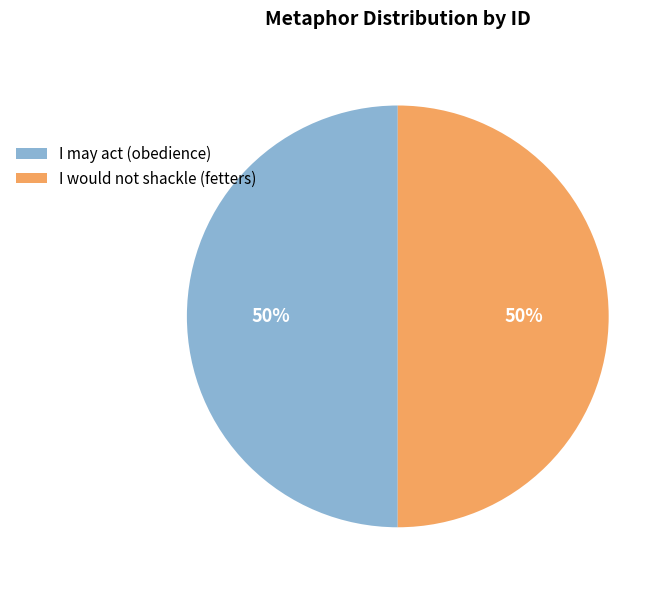

To the nearest percent, what percentage of the pie is I would not shackle?

50%